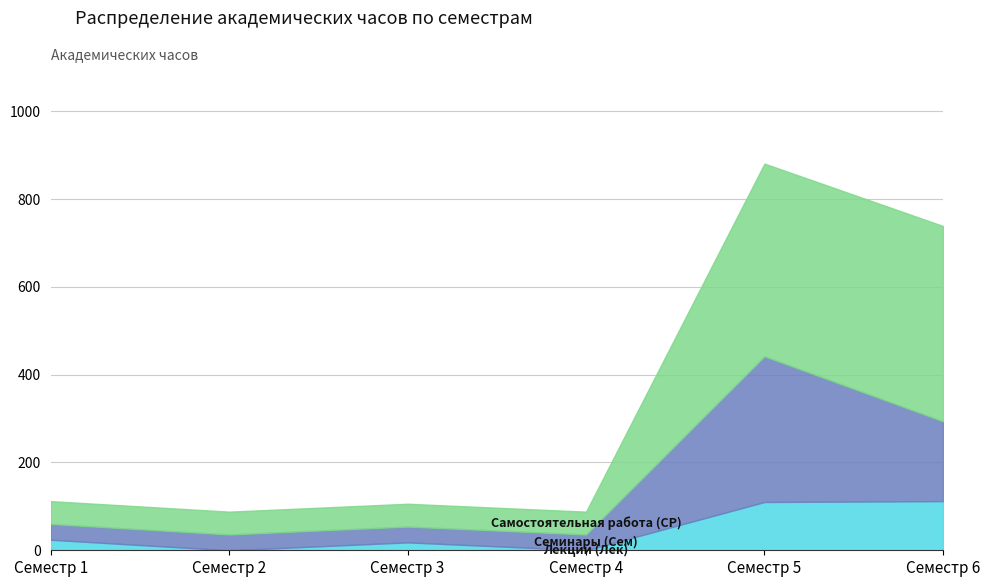

Is it true that Самостоятельная работа (СР) equals 439 at Семестр 5?

True